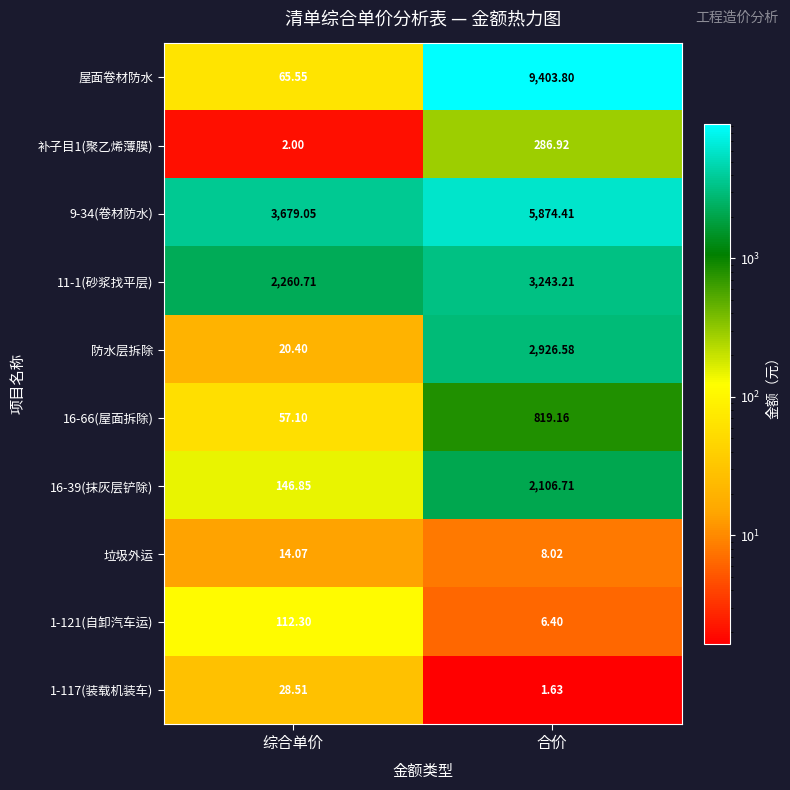

Which series has the largest total across all categories?

9-34(卷材防水)